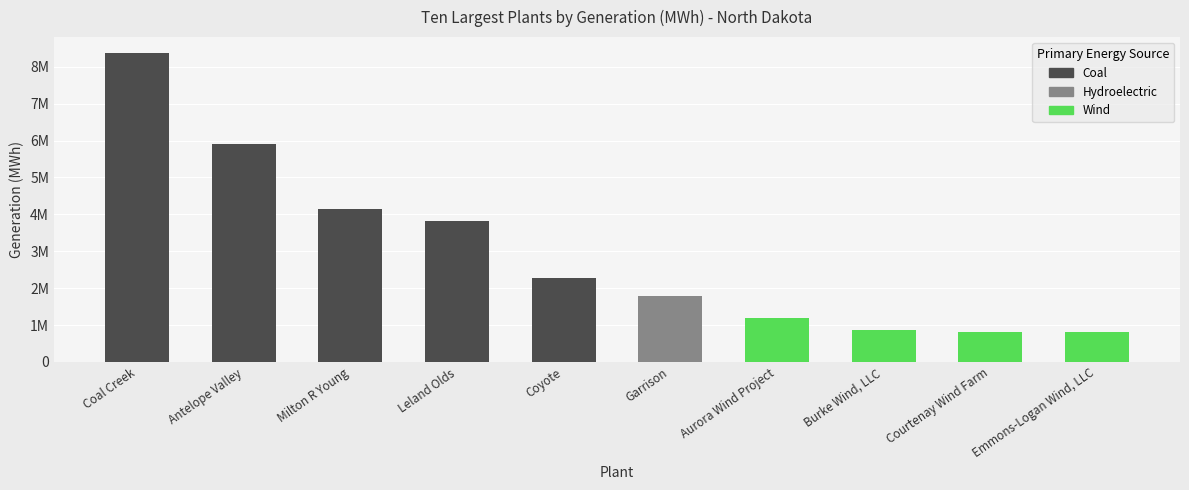

List the labels in order of value, largest first.

Coal Creek, Antelope Valley, Milton R Young, Leland Olds, Coyote, Garrison, Aurora Wind Project, Burke Wind, LLC, Courtenay Wind Farm, Emmons-Logan Wind, LLC